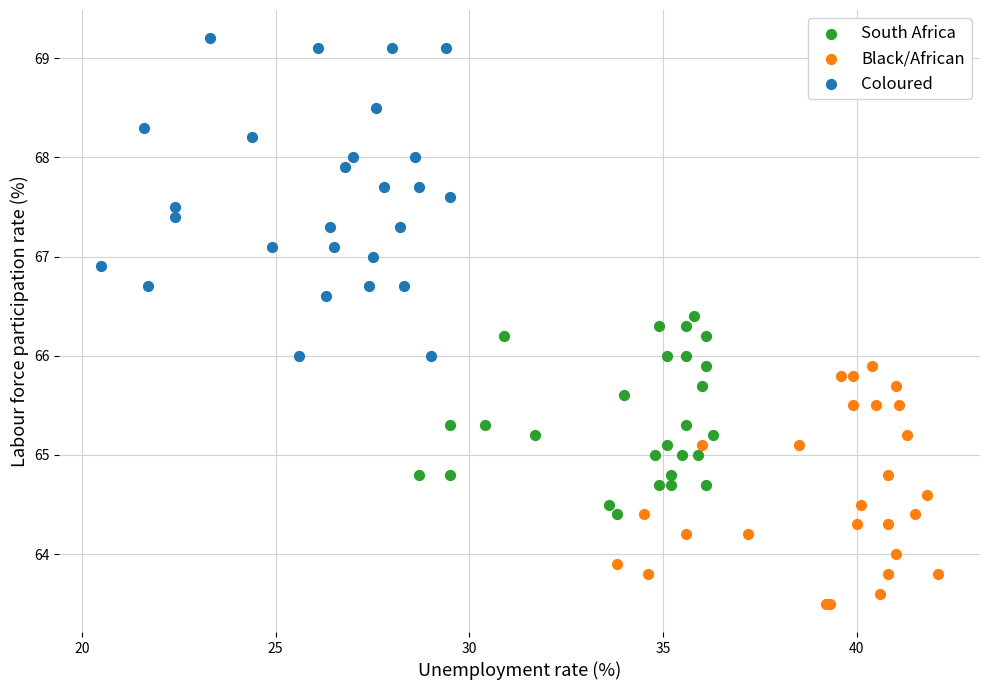

Which series reaches the maximum Y coordinate?

Coloured